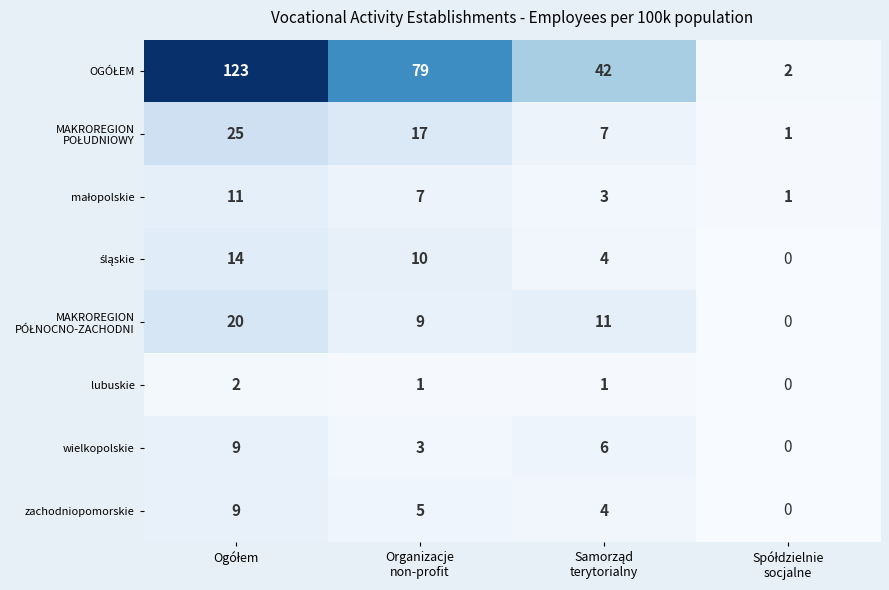

At how many categories does at least one series exceed 25?

3